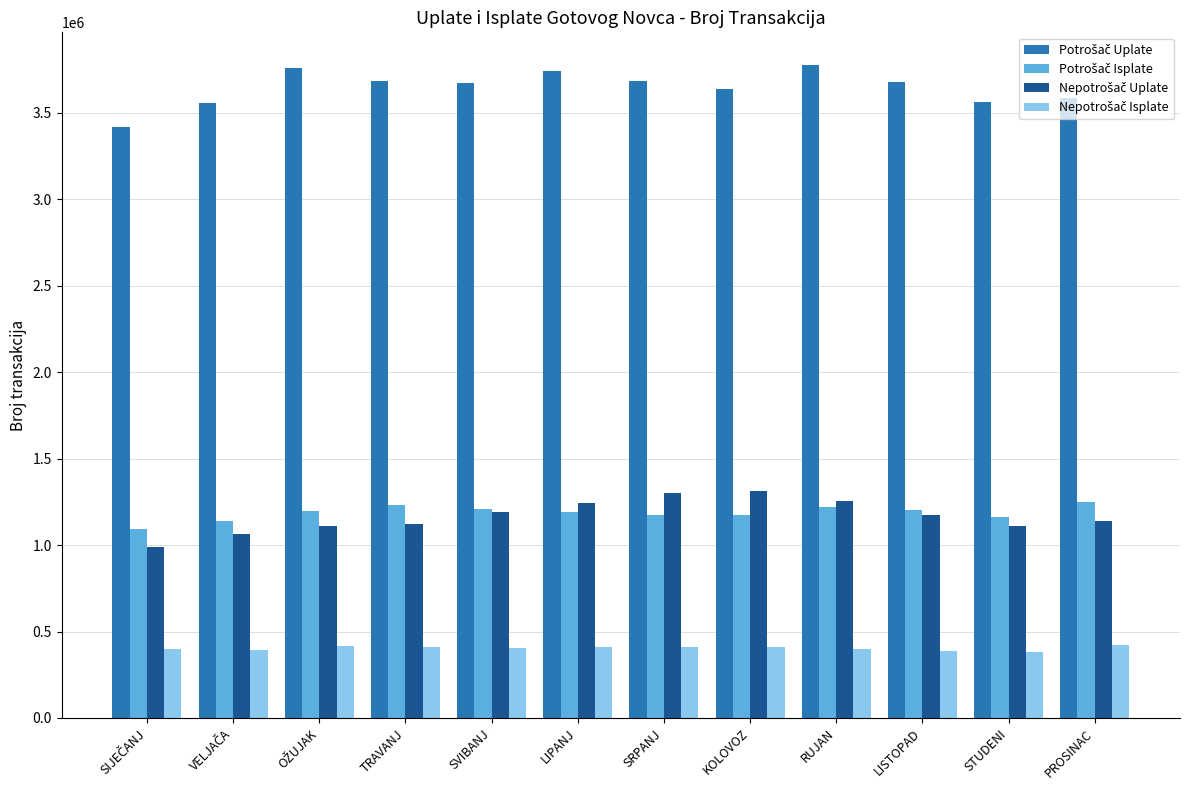

At how many categories does at least one series exceed 2284671?

12